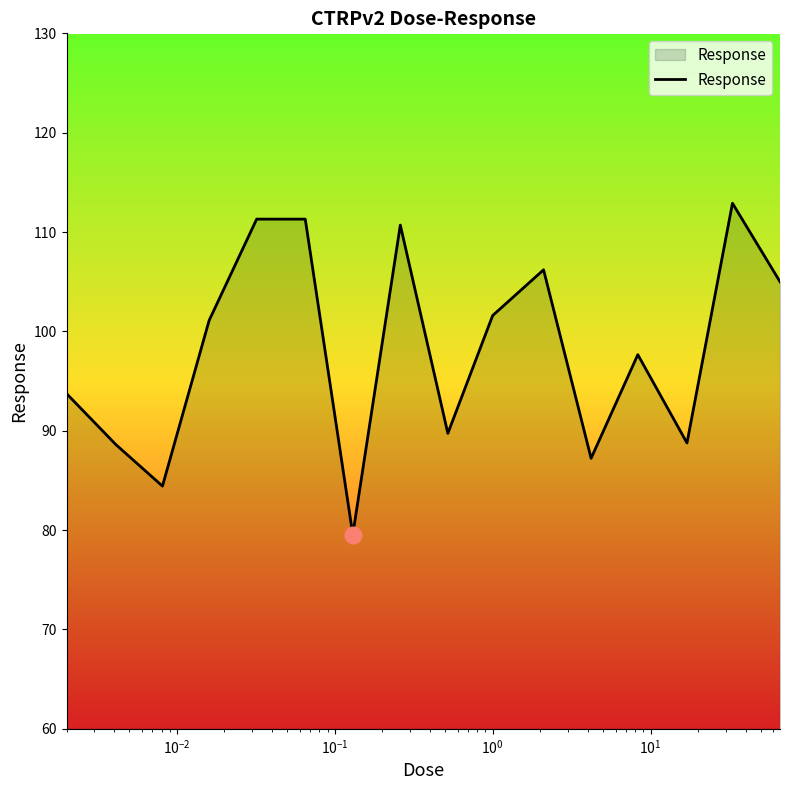

What is the maximum value shown in the chart?

112.9